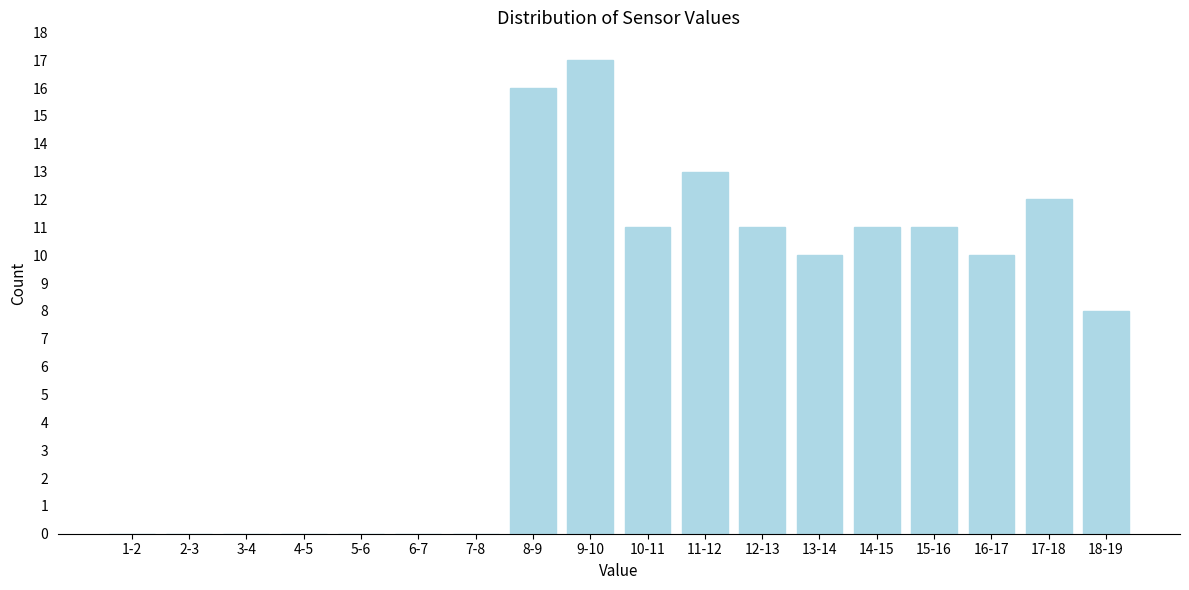

Reading left to right, list all the values displayed in this chart.

1-2=0	2-3=0	3-4=0	4-5=0	5-6=0	6-7=0	7-8=0	8-9=16	9-10=17	10-11=11	11-12=13	12-13=11	13-14=10	14-15=11	15-16=11	16-17=10	17-18=12	18-19=8